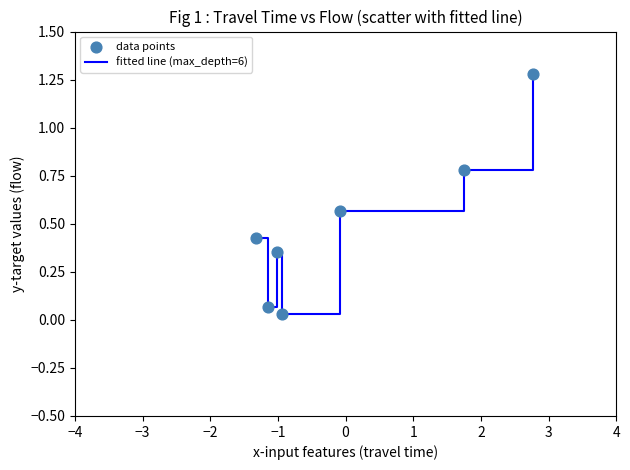

True or false: the data has more than 1 interior local peaks.

False